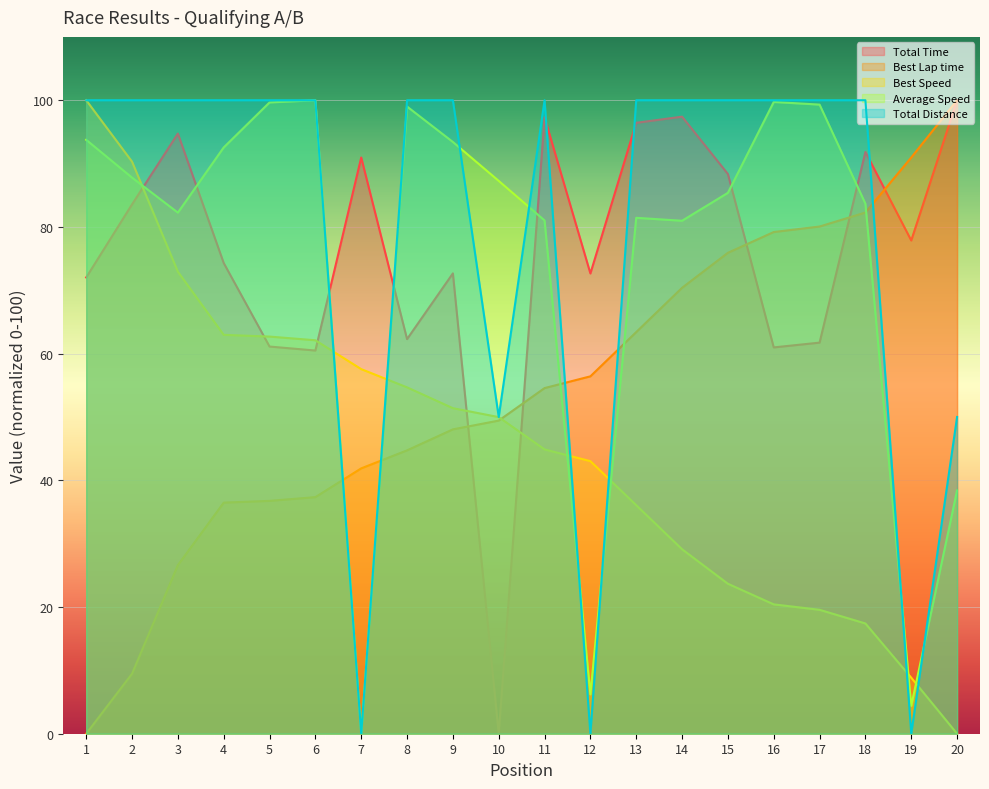

Reading left to right, what are all the values shown in this chart?

Total Time: 1=72.0	2=83.6	3=94.7	4=74.3	5=61.1	6=60.5	7=91.0	8=62.3	9=72.7	10=0.0	11=97.3	12=72.7	13=96.4	14=97.4	15=88.4	16=61.0	17=61.7	18=91.8	19=77.9	20=100.0
Best Lap time: 1=0.0	2=9.5	3=26.6	4=36.5	5=36.8	6=37.3	7=41.9	8=44.7	9=48.0	10=49.4	11=54.6	12=56.4	13=63.4	14=70.4	15=75.9	16=79.2	17=80.1	18=82.3	19=91.0	20=100.0
Best Speed: 1=100.0	2=90.3	3=72.9	4=63.0	5=62.7	6=62.1	7=57.6	8=54.7	9=51.4	10=50.0	11=44.9	12=43.0	13=36.1	14=29.1	15=23.7	16=20.4	17=19.6	18=17.4	19=8.8	20=0.0
Average Speed: 1=93.8	2=87.8	3=82.3	4=92.5	5=99.7	6=100.0	7=0.0	8=99.0	9=93.4	10=87.3	11=81.0	12=6.2	13=81.4	14=81.0	15=85.4	16=99.7	17=99.3	18=83.7	19=4.4	20=38.4
Total Distance: 1=100.0	2=100.0	3=100.0	4=100.0	5=100.0	6=100.0	7=0.0	8=100.0	9=100.0	10=50.0	11=100.0	12=0.0	13=100.0	14=100.0	15=100.0	16=100.0	17=100.0	18=100.0	19=0.0	20=50.0